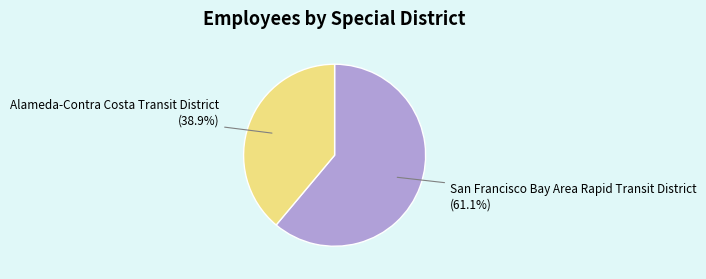

Is there any slice that represents more than half of the pie?

Yes